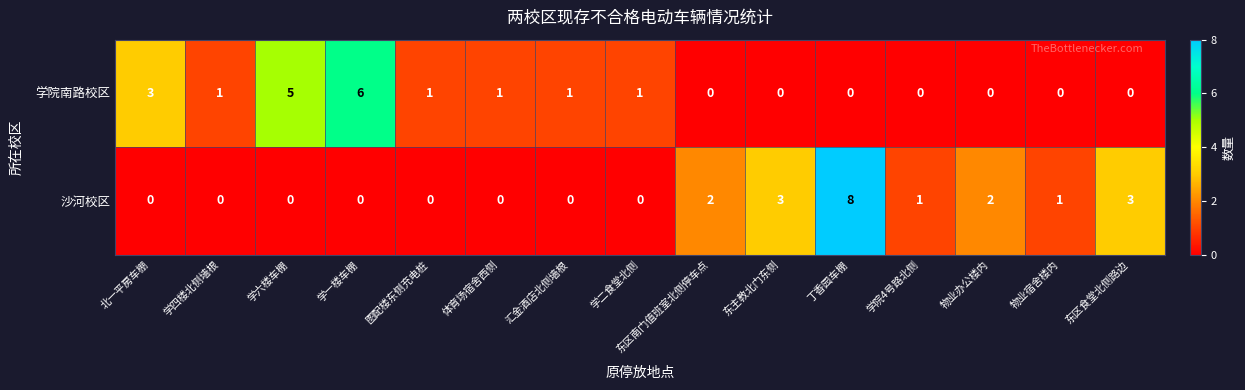

At which category is the sum across all series the highest?

丁香园车棚